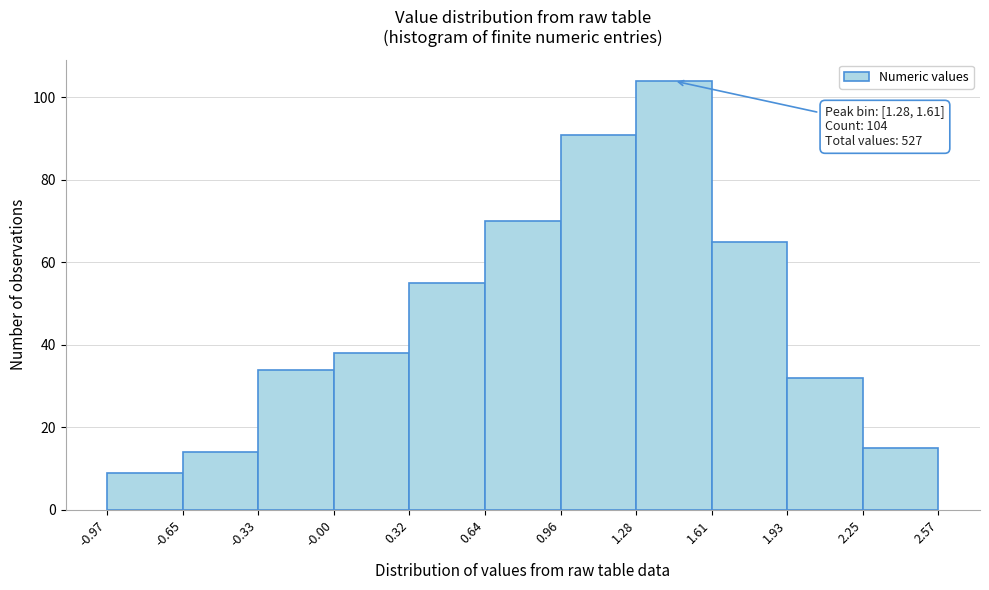

Over which range of the x-axis is the bar tallest?

1.28 to 1.61